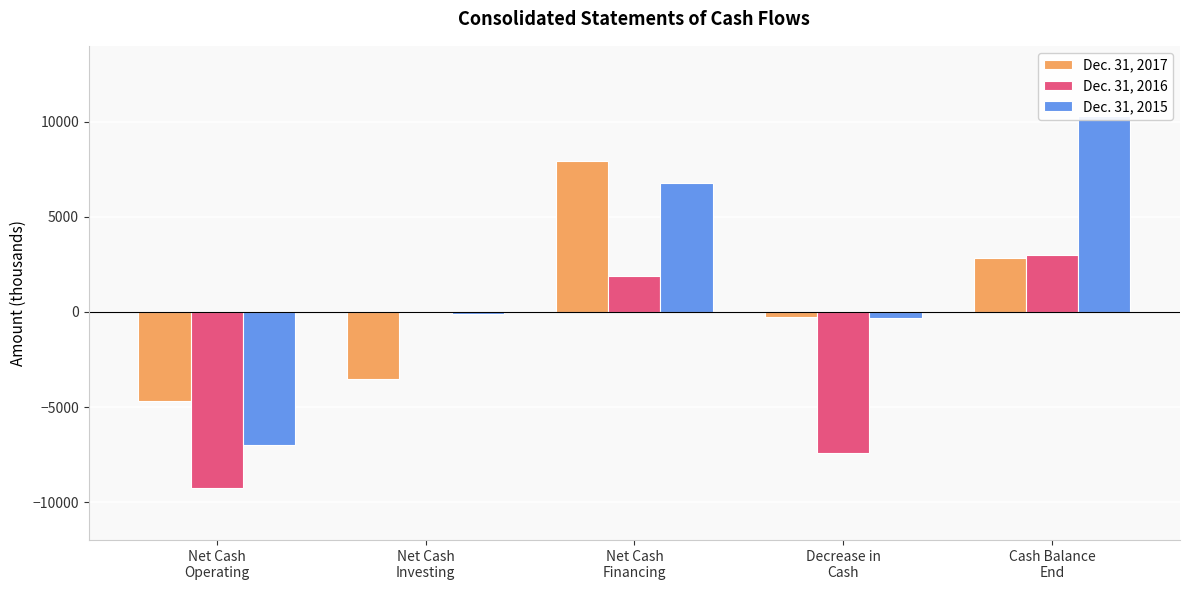

How many data points in Dec. 31, 2015 are less than -96?

2